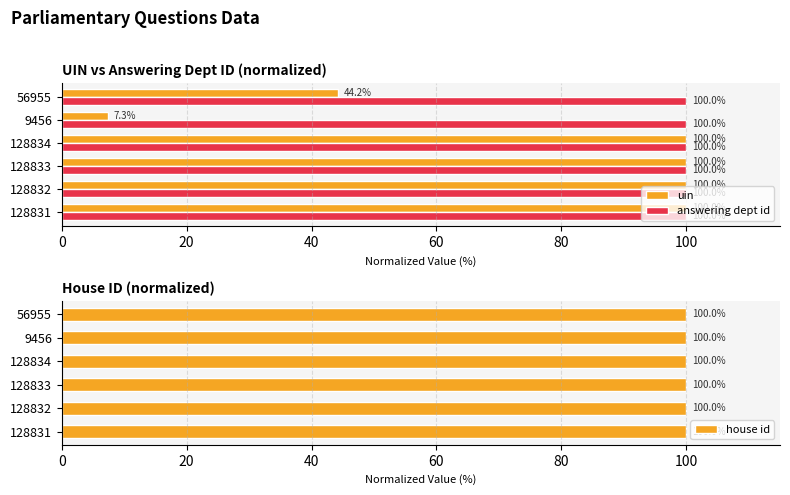

How many categories are shown in the chart?

6